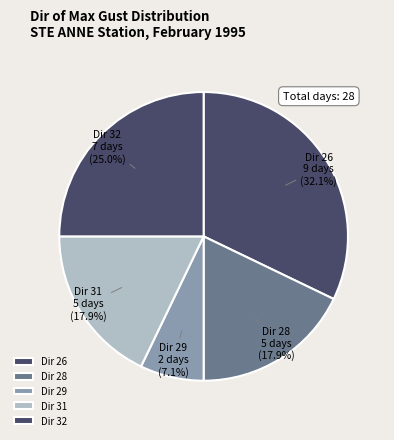

What is the largest slice in the pie chart?

Dir 26